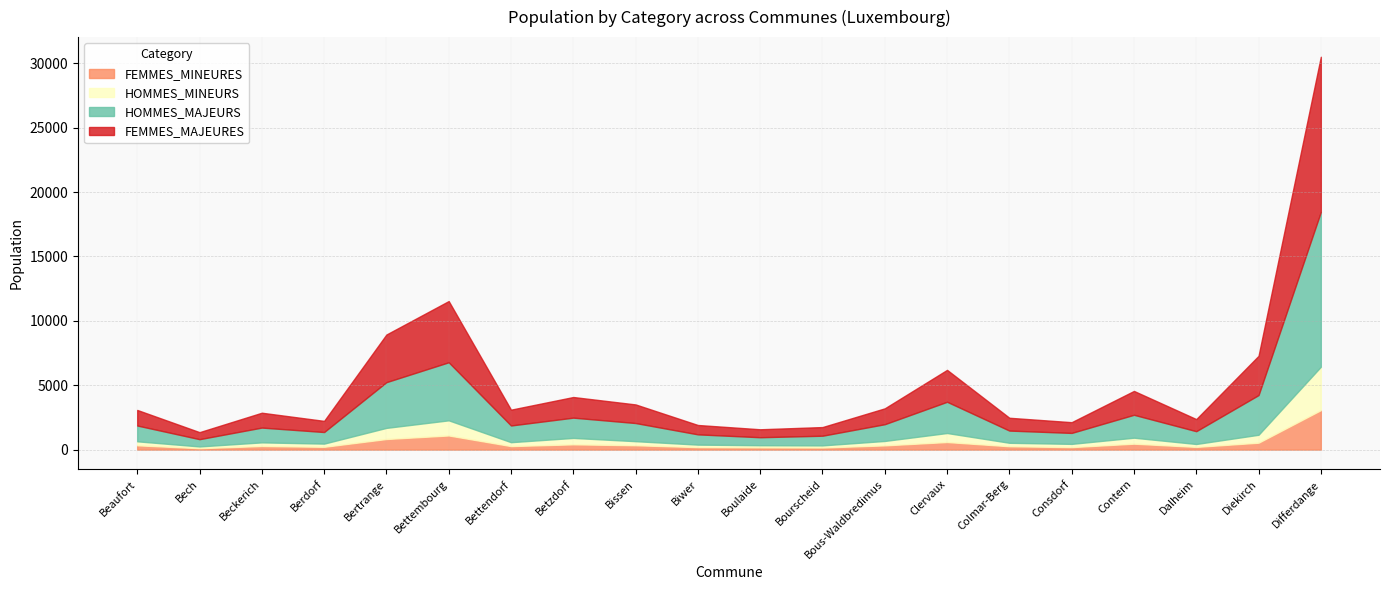

True or false: HOMMES_MAJEURS and FEMMES_MINEURES cross at least once.

False